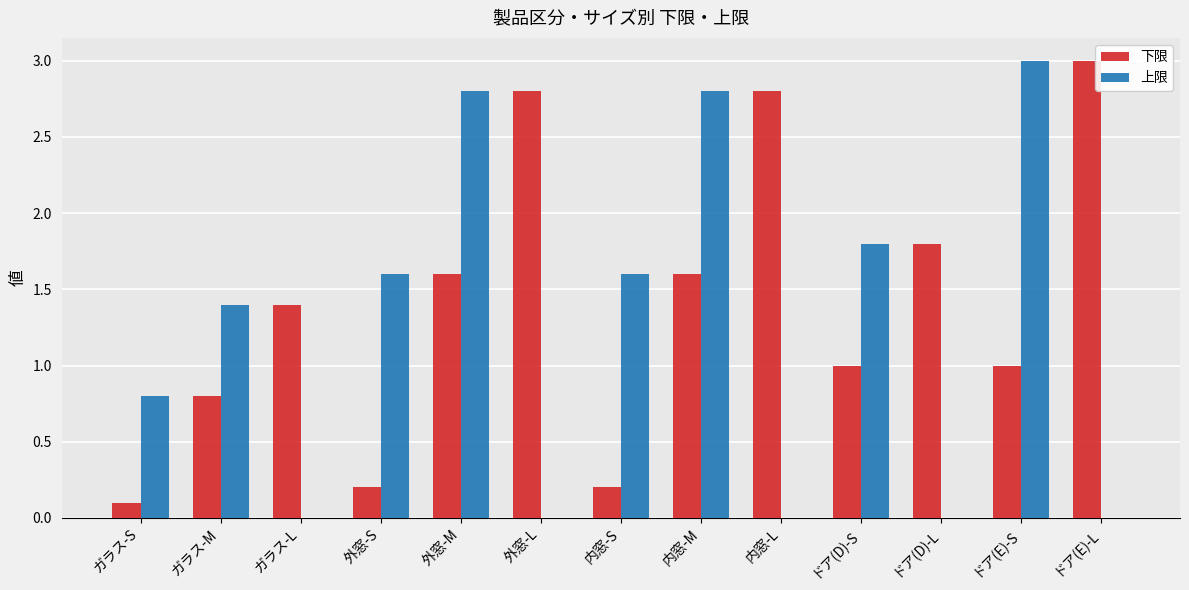

The 下限 series shows 0.3 at ドア(E)-S. True or false?

False